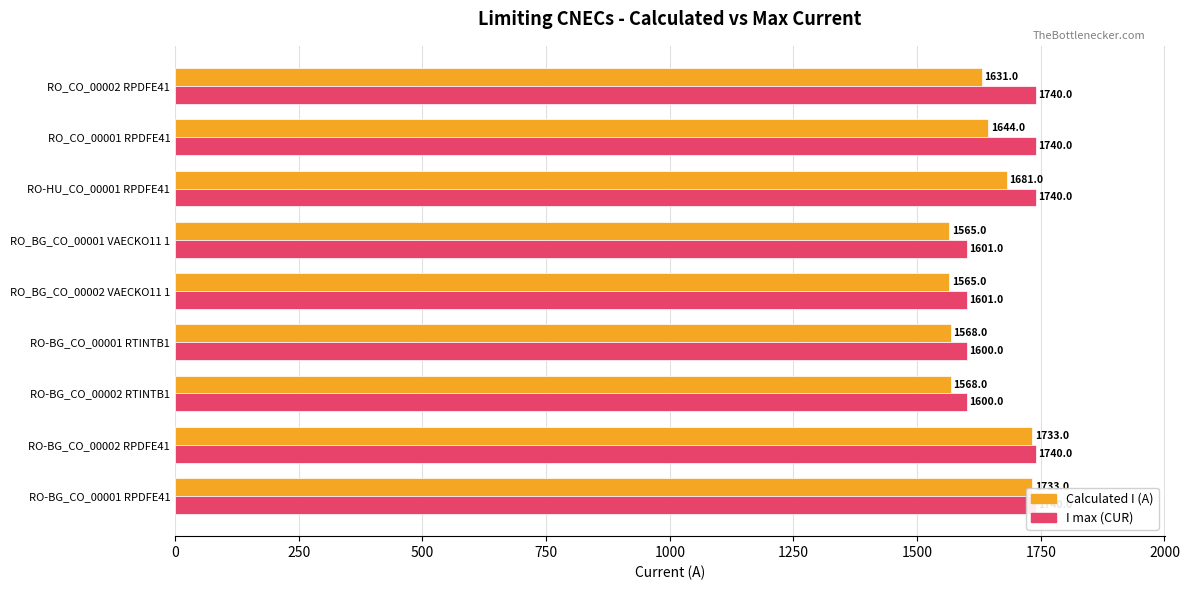

What is the value of the Calculated I (A) bar at the 3rd from the left?

1568